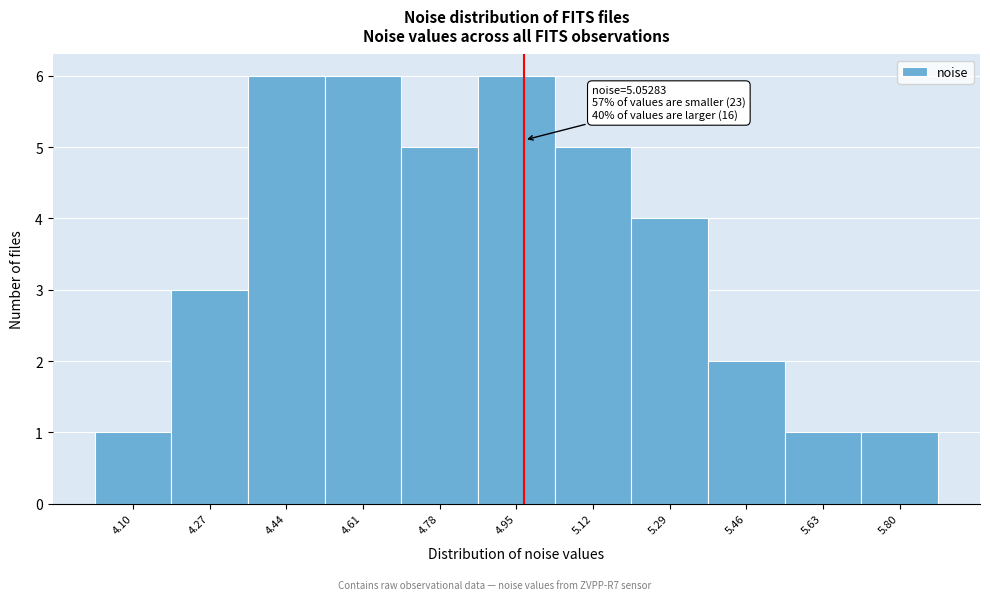

Reading left to right, transcribe all the data shown in this chart.

1	3	6	6	5	6	5	4	2	1	1